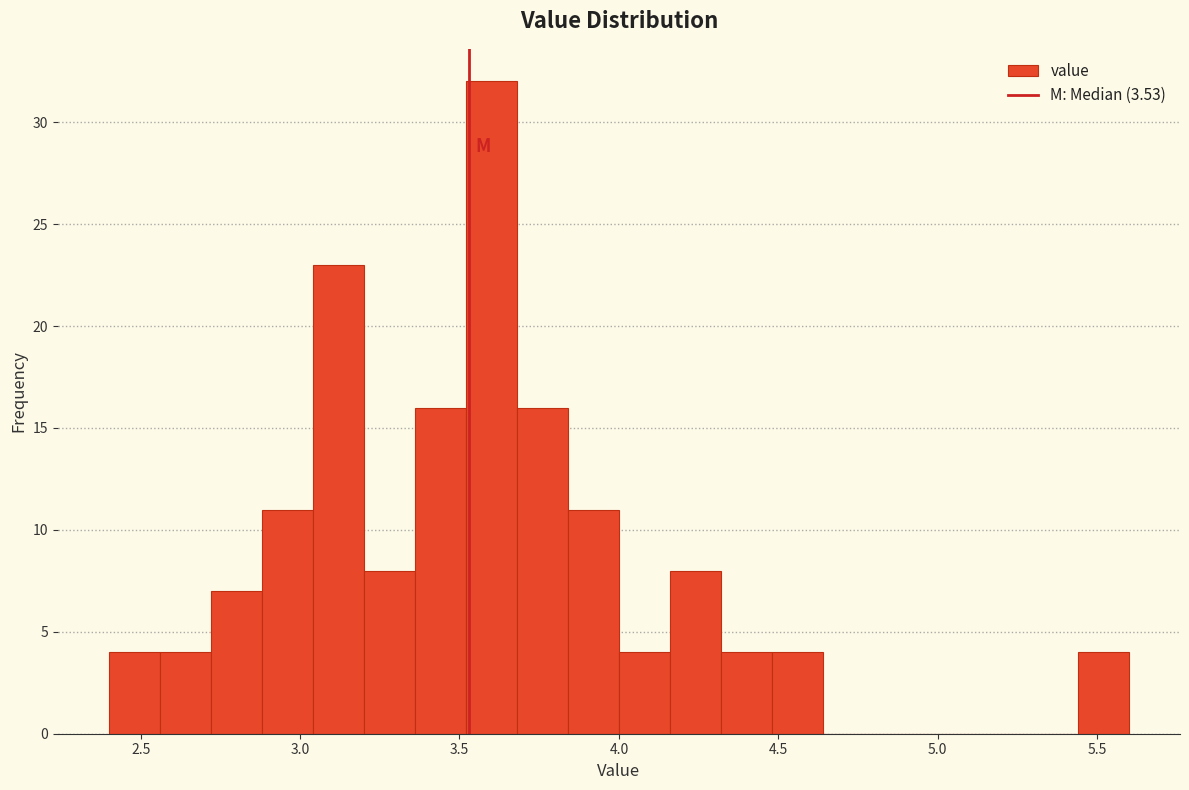

Read against the x-axis, roughly where is the centre of the tallest bar?

3.60